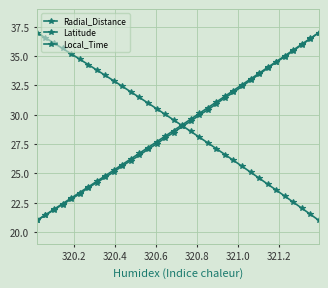

Is this an area chart (filled region under the line)?

No